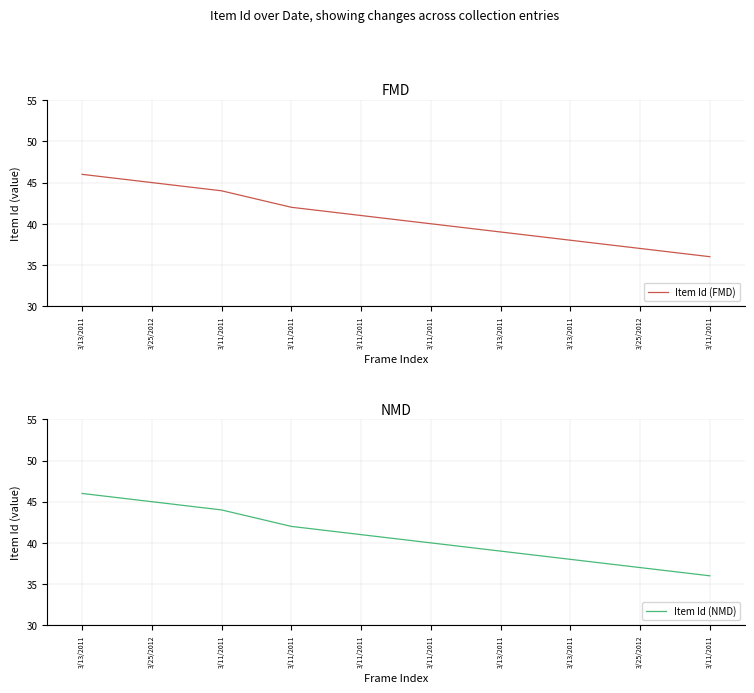

What is the value of the Item Id (NMD) point at the 2nd from the left?

45